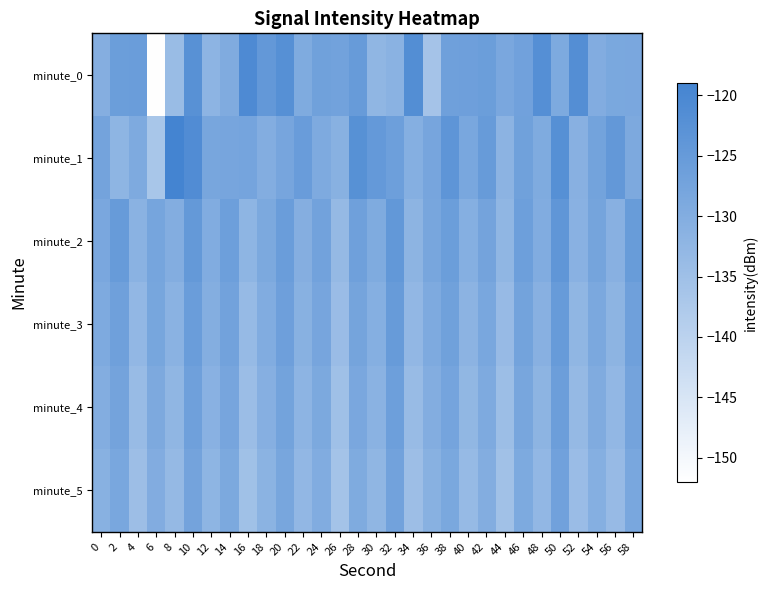

Reading left to right, list all the values displayed in this chart.

minute_0: 0=-130.5	2=-125.9	4=-125.6	6=-151.8	8=-134.0	10=-122.6	12=-131.9	14=-129.7	16=-120.8	18=-124.4	20=-122.1	22=-129.5	24=-126.8	26=-127.1	28=-125.1	30=-132.3	32=-131.3	34=-121.6	36=-136.1	38=-126.6	40=-126.3	42=-125.9	44=-128.5	46=-127.0	48=-122.0	50=-129.1	52=-121.8	54=-130.0	56=-128.6	58=-128.5
minute_1: 0=-127.5	2=-132.0	4=-129.2	6=-136.8	8=-119.1	10=-121.3	12=-128.3	14=-128.0	16=-127.8	18=-130.1	20=-128.0	22=-125.5	24=-129.3	26=-131.0	28=-122.4	30=-124.8	32=-126.1	34=-130.5	36=-127.9	38=-123.6	40=-128.4	42=-125.2	44=-131.7	46=-126.8	48=-129.4	50=-122.1	52=-130.9	54=-127.3	56=-124.5	58=-129.0
minute_2: 0=-128.5	2=-125.1	4=-131.3	6=-127.8	8=-130.2	10=-124.6	12=-129.7	14=-126.3	16=-132.1	18=-128.9	20=-125.8	22=-130.4	24=-127.1	26=-133.2	28=-126.7	30=-129.5	32=-124.3	34=-131.8	36=-128.2	38=-125.9	40=-130.6	42=-127.4	44=-132.5	46=-126.1	48=-129.8	50=-124.0	52=-131.2	54=-127.6	56=-130.9	58=-125.4
minute_3: 0=-129.2	2=-126.5	4=-132.8	6=-128.1	8=-131.4	10=-125.7	12=-130.3	14=-127.0	16=-133.5	18=-129.8	20=-126.4	22=-131.1	24=-127.9	26=-134.2	28=-127.6	30=-130.5	32=-125.2	34=-132.9	36=-129.3	38=-126.8	40=-131.7	42=-128.4	44=-133.6	46=-127.3	48=-130.9	50=-125.1	52=-132.3	54=-128.7	56=-131.8	58=-126.5
minute_4: 0=-130.1	2=-127.4	4=-133.7	6=-129.0	8=-132.3	10=-126.6	12=-131.2	14=-127.9	16=-134.4	18=-130.7	20=-127.3	22=-132.0	24=-128.8	26=-135.1	28=-128.5	30=-131.4	32=-126.1	34=-133.8	36=-130.2	38=-127.7	40=-132.6	42=-129.3	44=-134.5	46=-128.2	48=-131.8	50=-126.0	52=-133.2	54=-129.6	56=-132.7	58=-127.4
minute_5: 0=-131.0	2=-128.3	4=-134.6	6=-129.9	8=-133.2	10=-127.5	12=-132.1	14=-128.8	16=-135.3	18=-131.6	20=-128.2	22=-132.9	24=-129.7	26=-136.0	28=-129.4	30=-132.3	32=-127.0	34=-134.7	36=-131.1	38=-128.6	40=-133.5	42=-130.2	44=-135.4	46=-129.1	48=-132.7	50=-126.9	52=-134.1	54=-130.5	56=-133.6	58=-128.3